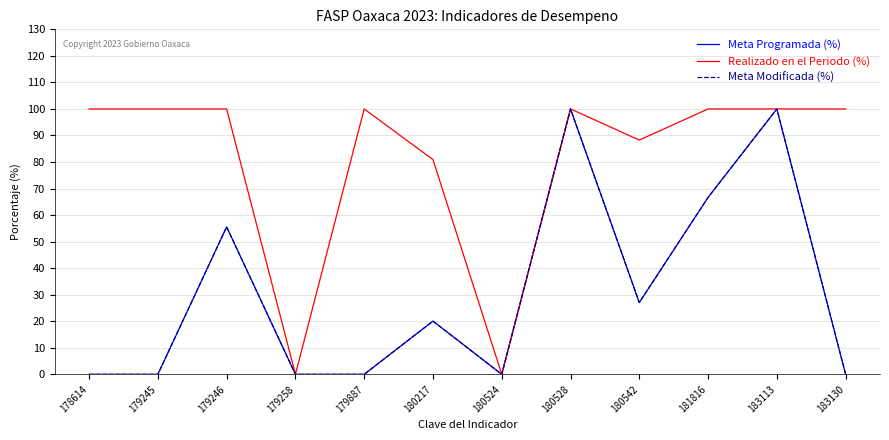

Reading left to right, transcribe all the data shown in this chart.

Meta Programada (%): 0.0	0.0	55.6	0.0	0.0	20.1	0.0	100.0	27.0	66.7	100.0	0.0
Realizado en el Periodo (%): 100.0	100.0	100.0	0.0	100.0	80.9	0.0	100.0	88.3	100.0	100.0	100.0
Meta Modificada (%): 0.0	0.0	55.6	0.0	0.0	20.1	0.0	100.0	27.0	66.7	100.0	0.0